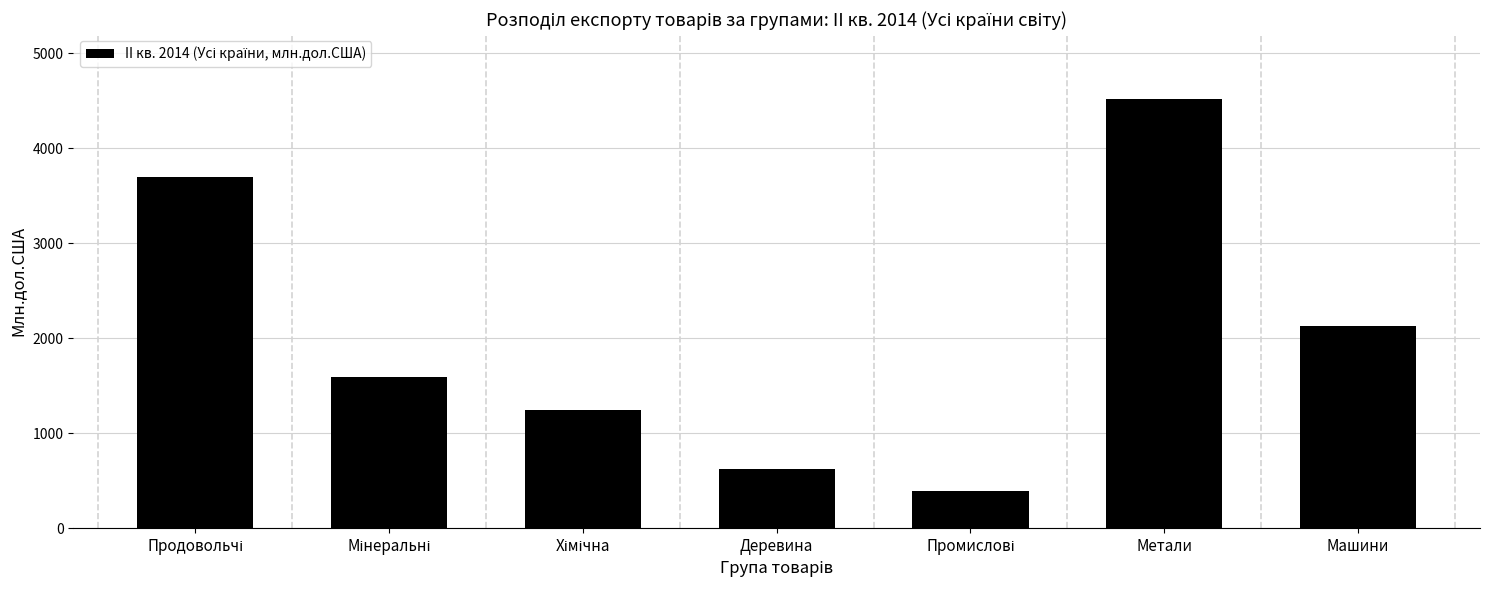

What is the label of the 6th bar from the left?

Метали